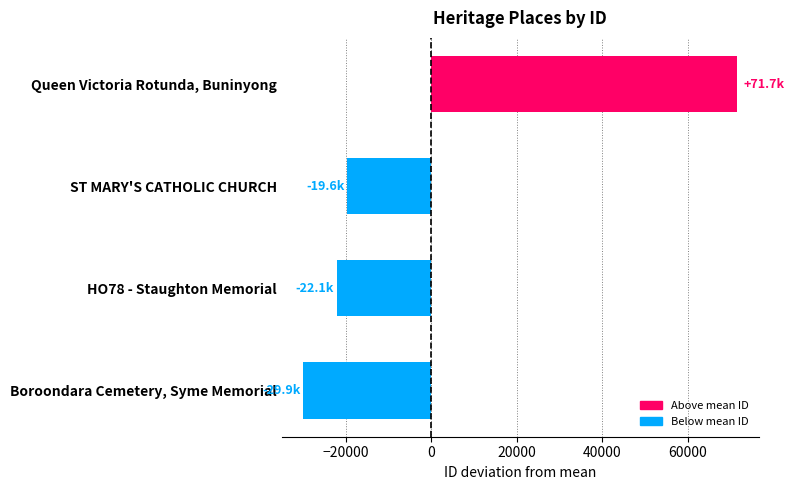

Reading top to bottom, extract all data points from this chart.

71673	-19648	-22128	-29897